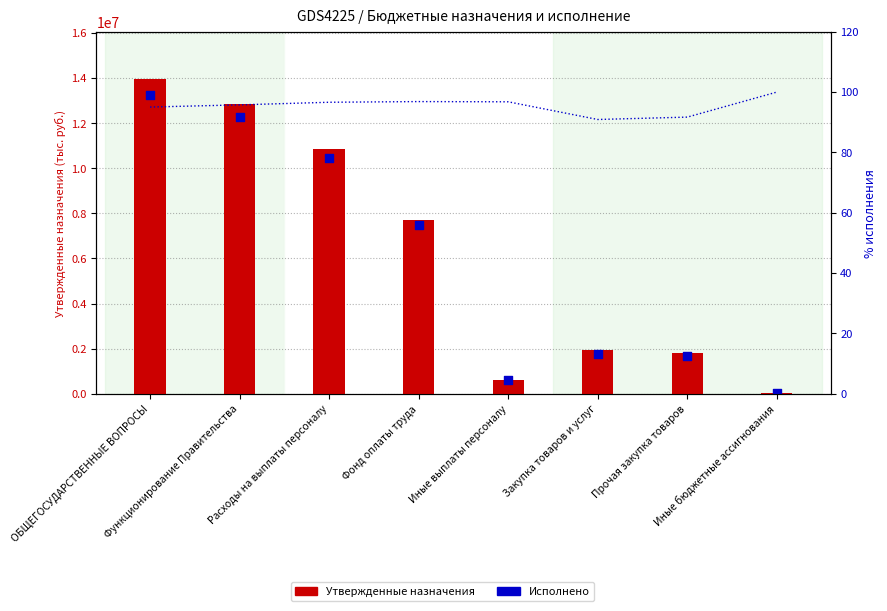

At how many categories does at least one series exceed 13299851?

1